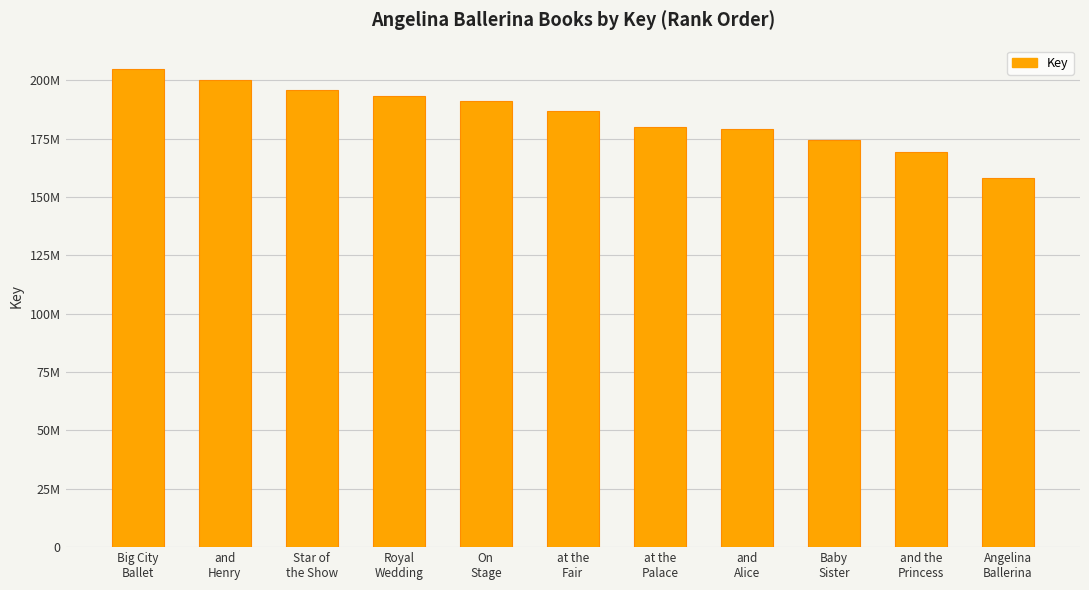

Are the bars horizontal?

No